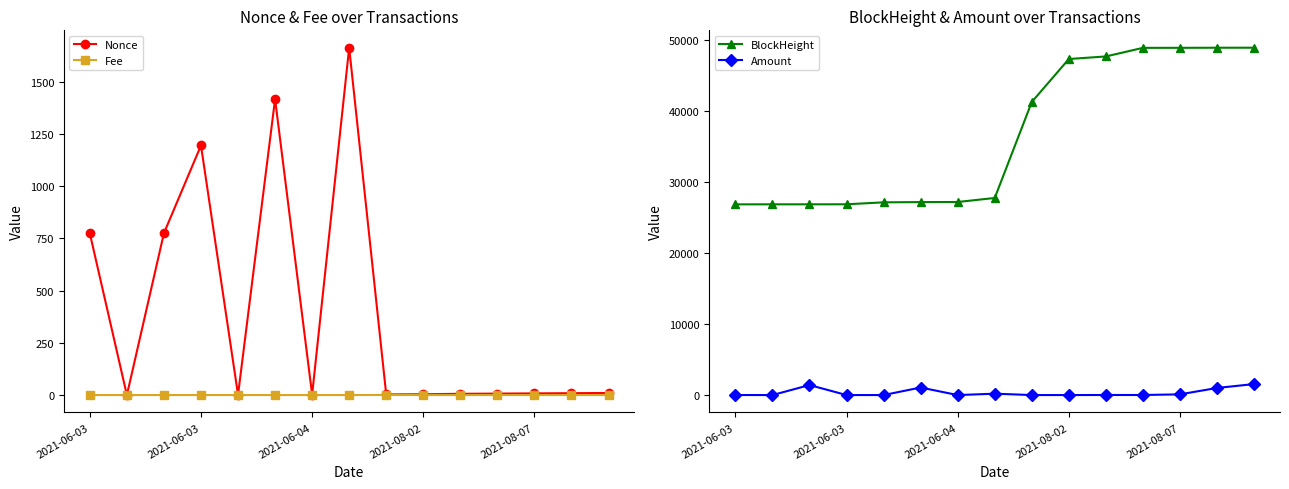

How many values in the Amount series exceed 10?

6